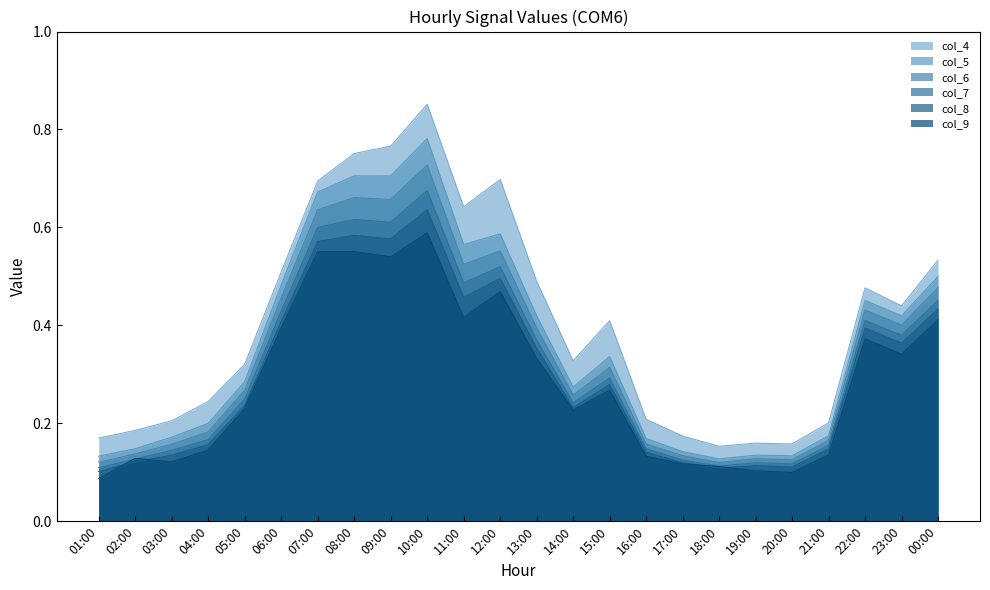

True or false: col_6 has more than 2 interior local peaks.

True